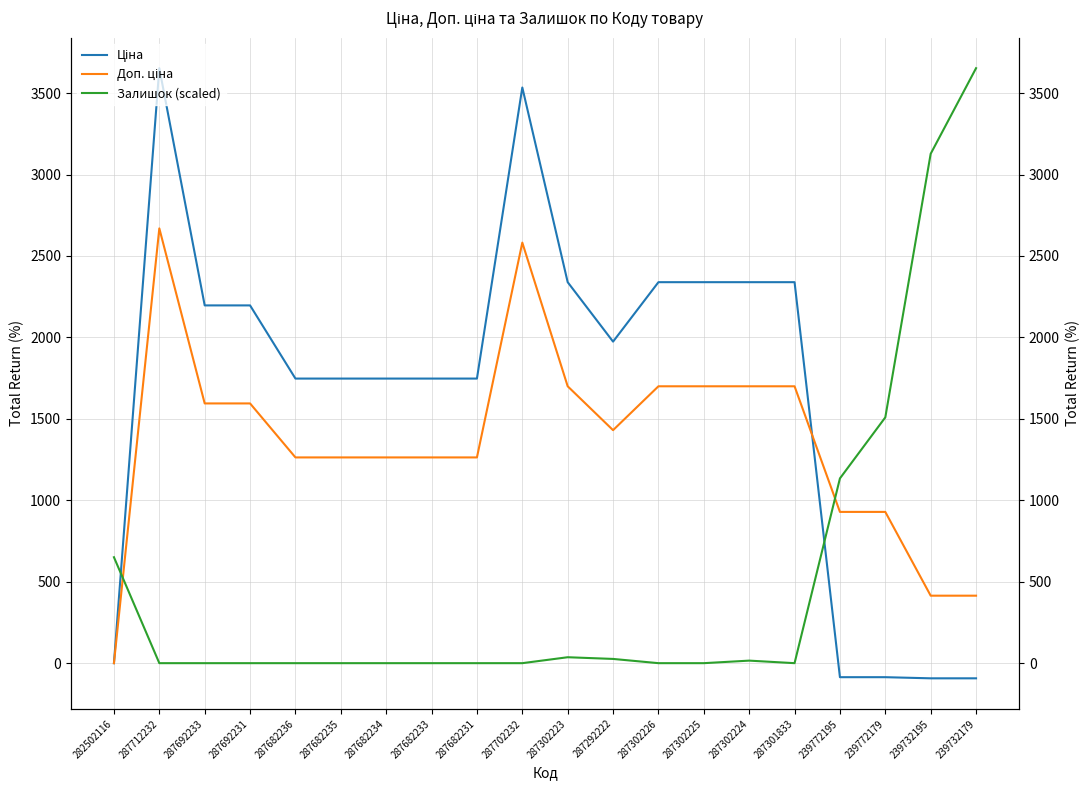

List the series in order of their overall mean, lowest first.

Залишок (scaled), Доп. ціна, Ціна